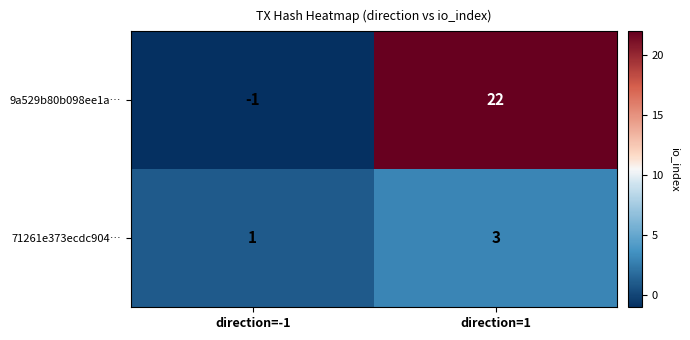

Count the number of categories in the chart.

2